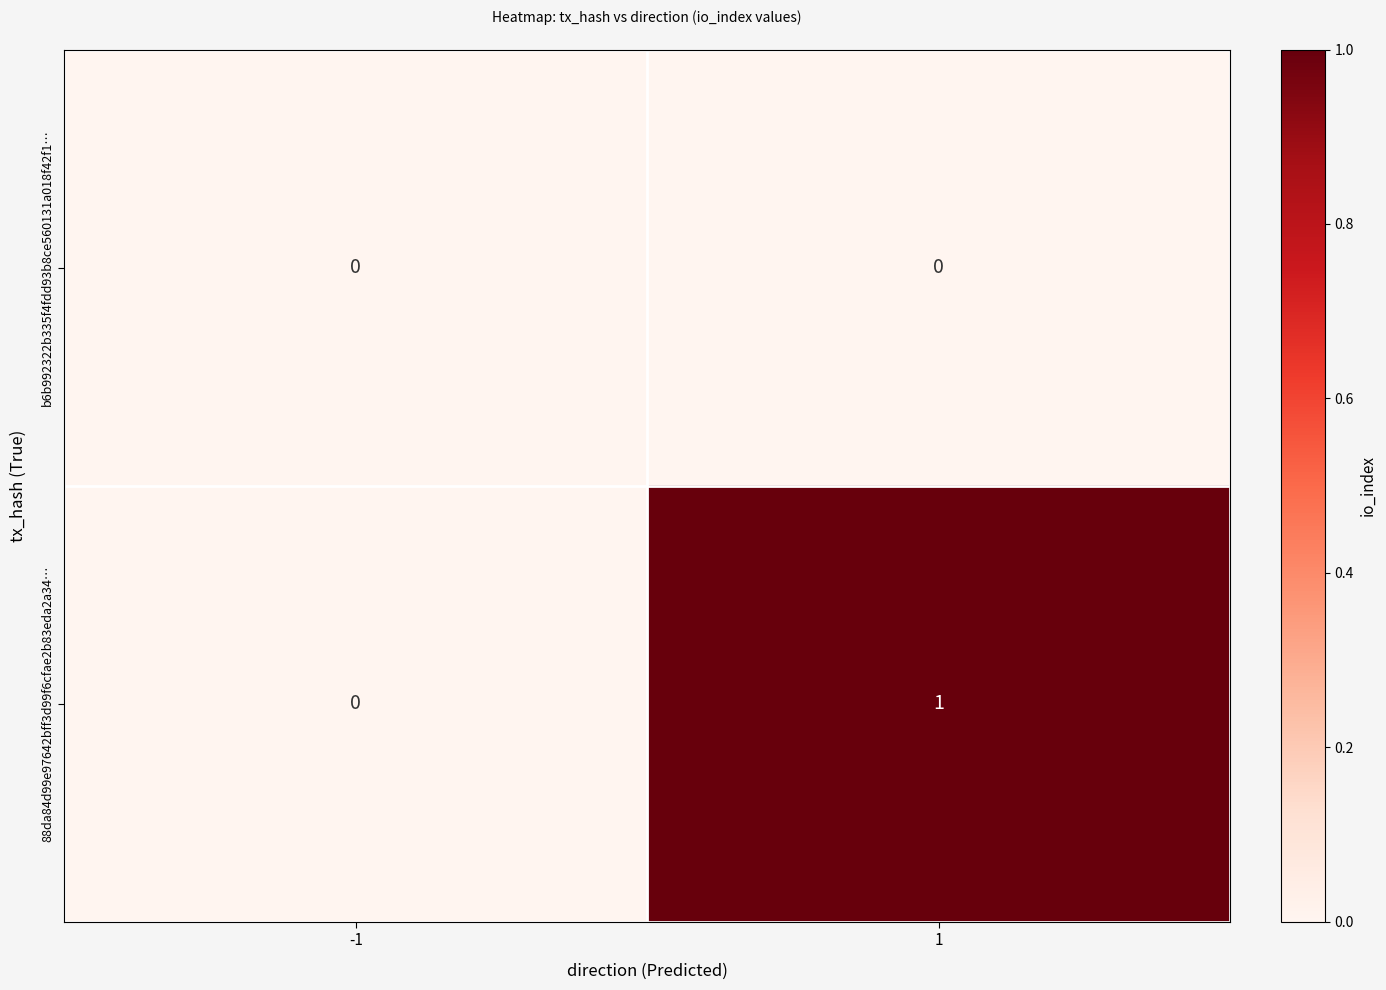

Is the value of 88da84d99e97642bff3d99f6cfae2b83eda2a34… at 1 greater than the value of b6b992322b335f4fdd93b8ce560131a018f42f1… at 1?

Yes